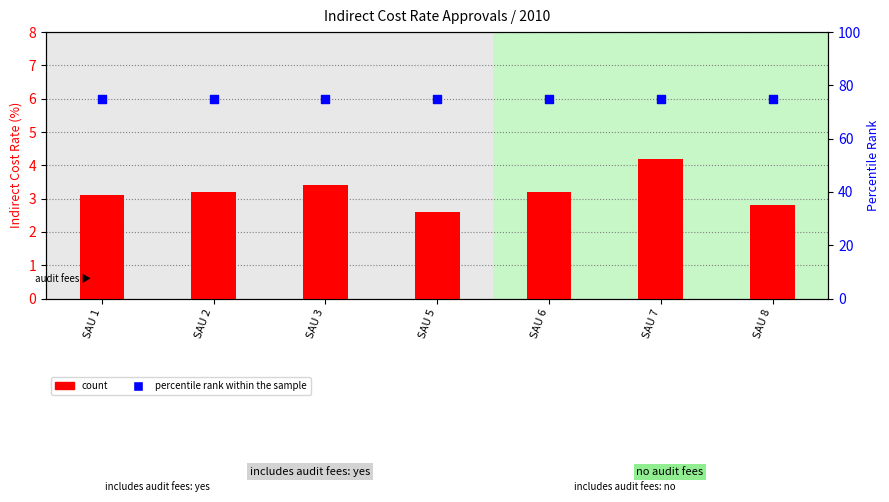

At how many categories does at least one series exceed 49?

7